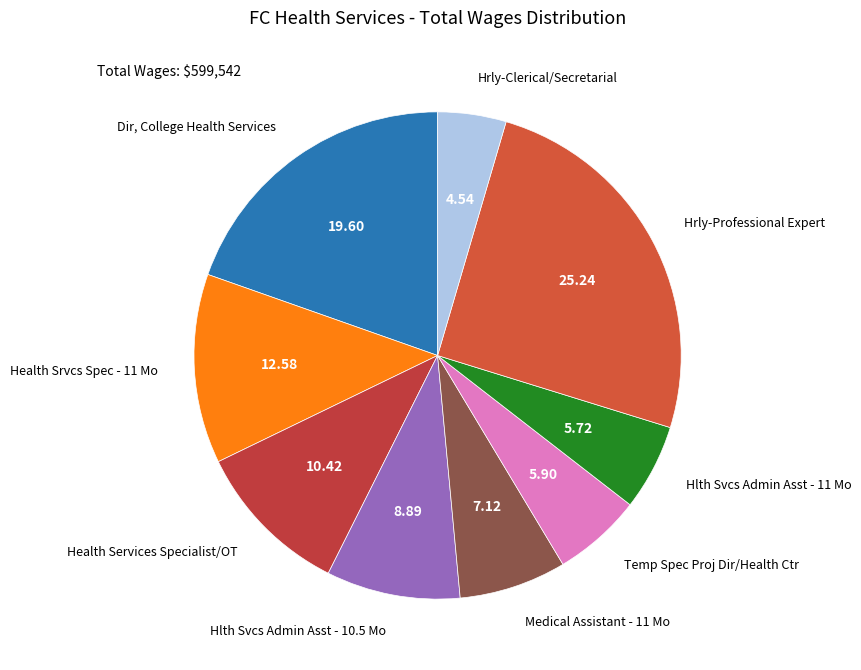

How many slices are in this pie chart?

9